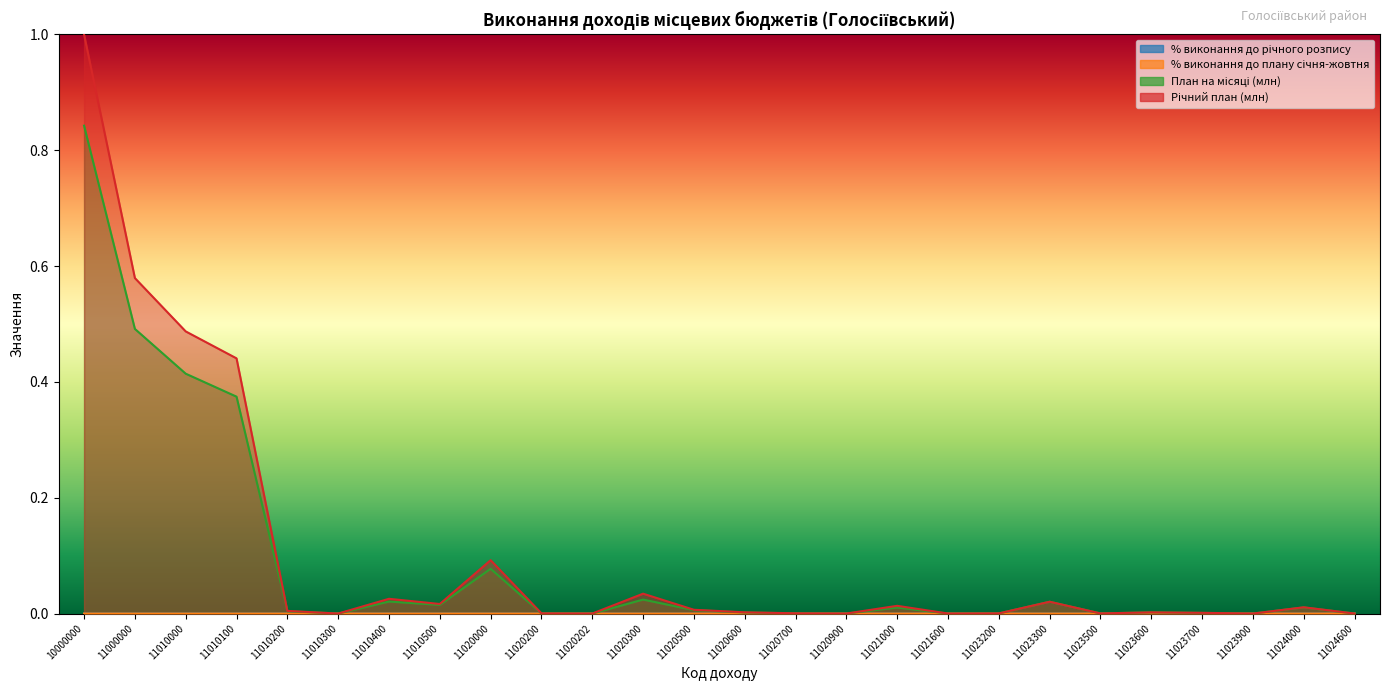

Count the number of categories in the chart.

26